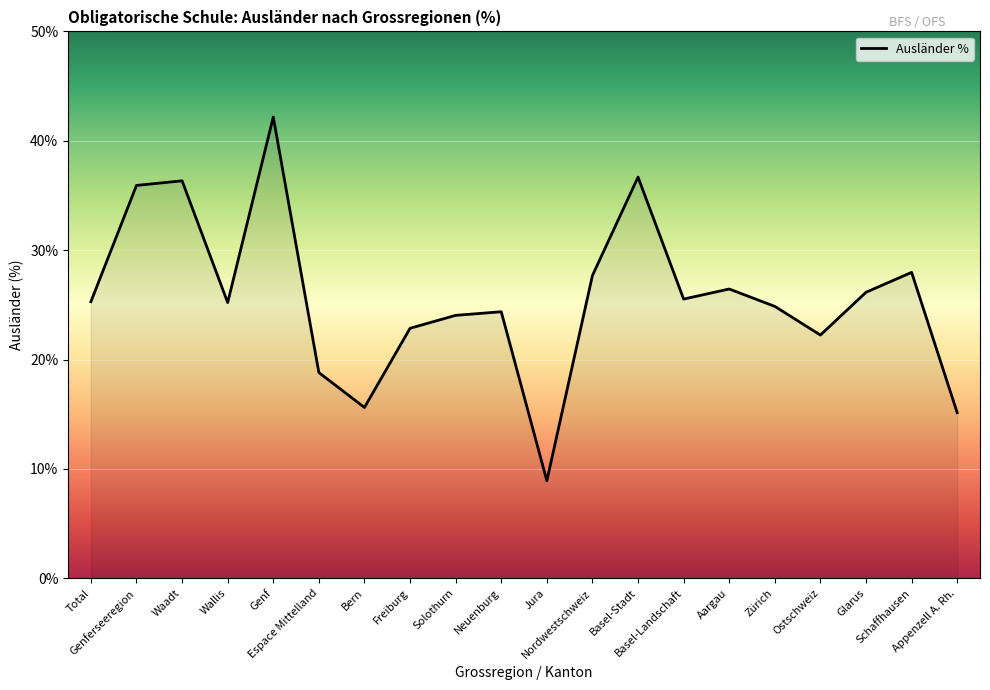

What value does the data have at Basel-Stadt?

36.7